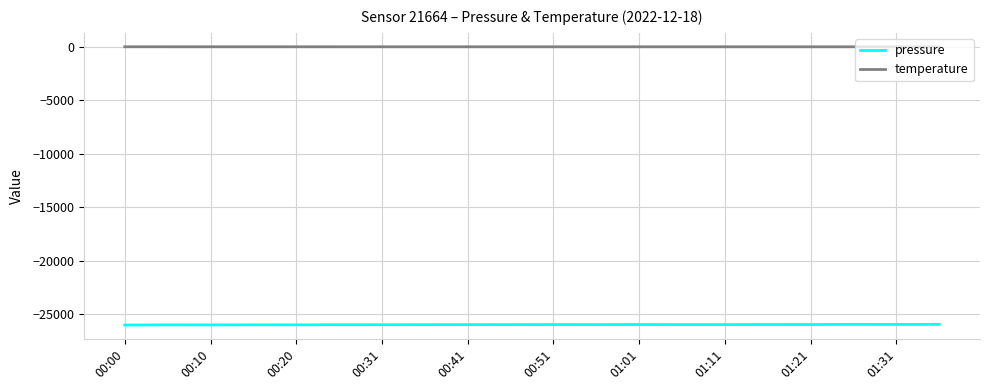

What is the maximum value for pressure?

-25949.3